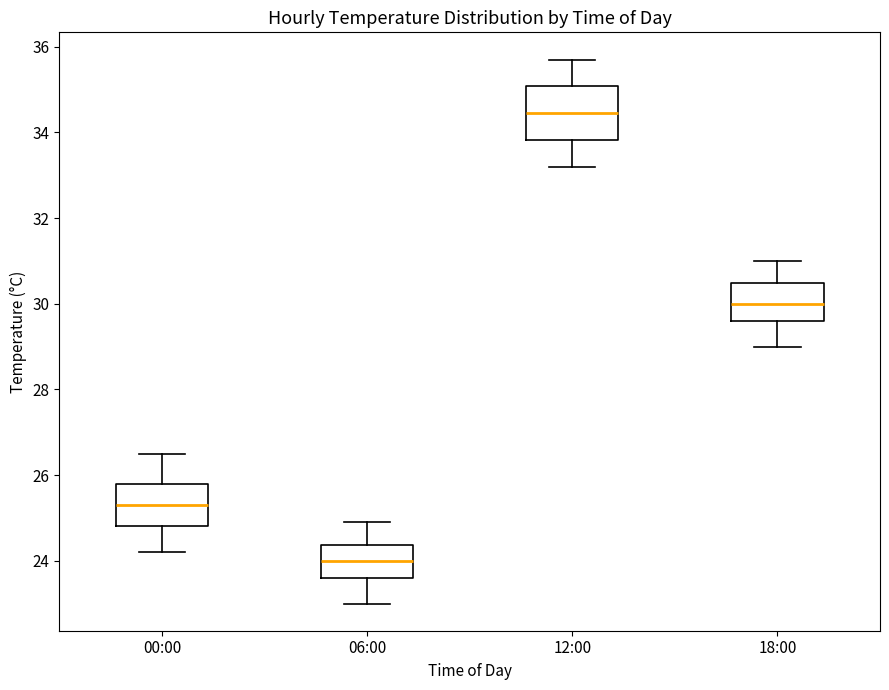

Reading left to right, read every box against the y-axis: the position of its median line, the range the box covers, and the ends of its whiskers. The values are not printed on the chart, so give them approximately, as read against the axis.

00:00: median 25.4, box 24.8 to 25.8, whiskers 24.2 to 26.6
06:00: median 24.0, box 23.6 to 24.4, whiskers 23.0 to 25.0
12:00: median 34.4, box 33.8 to 35.0, whiskers 33.2 to 35.8
18:00: median 30.0, box 29.6 to 30.4, whiskers 29.0 to 31.0